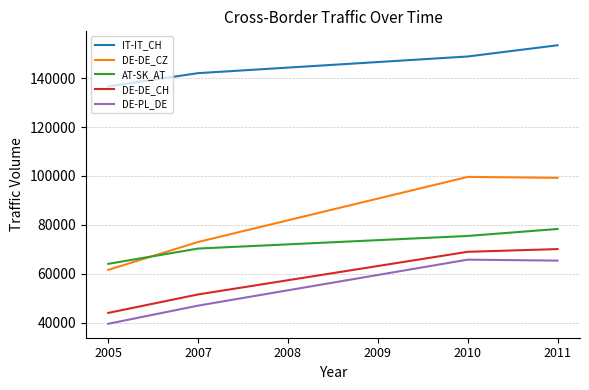

Is the value of DE-DE_CZ at 2005 greater than the value of IT-IT_CH at 2007?

No